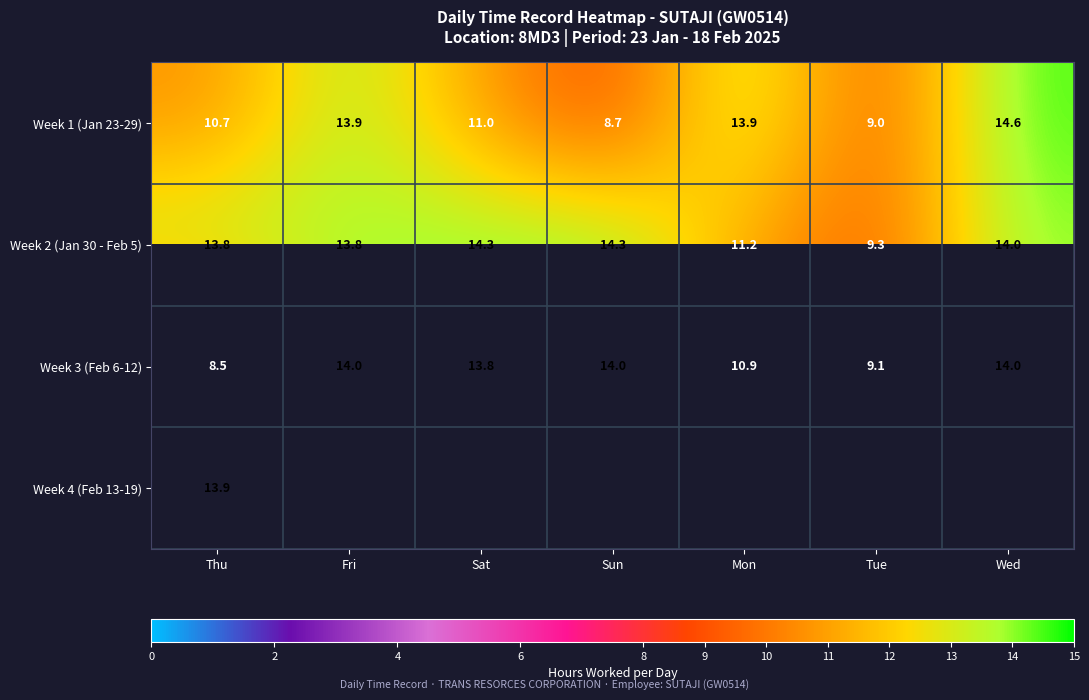

Is the value of Week 1 (Jan 23-29) at Tue greater than the value of Week 3 (Feb 6-12) at Sat?

No